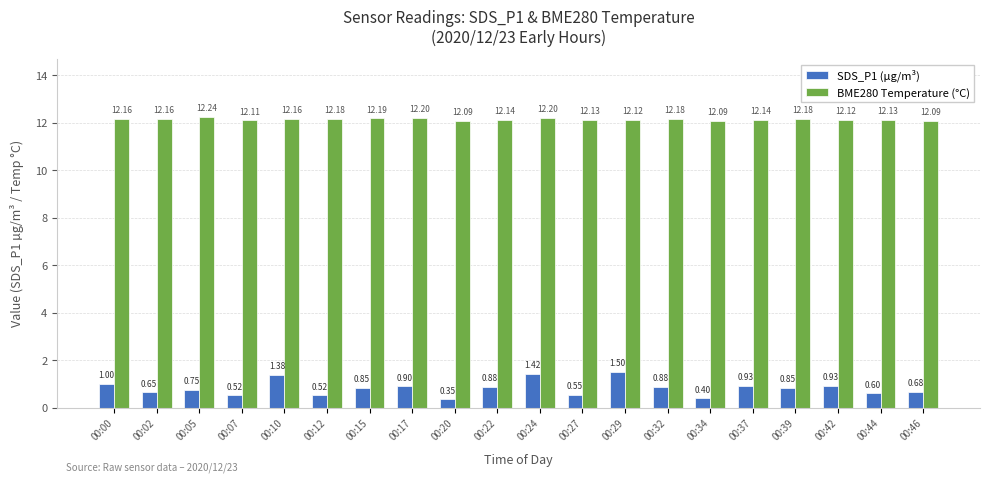

Which series has the widest spread of values?

SDS_P1 (µg/m³)